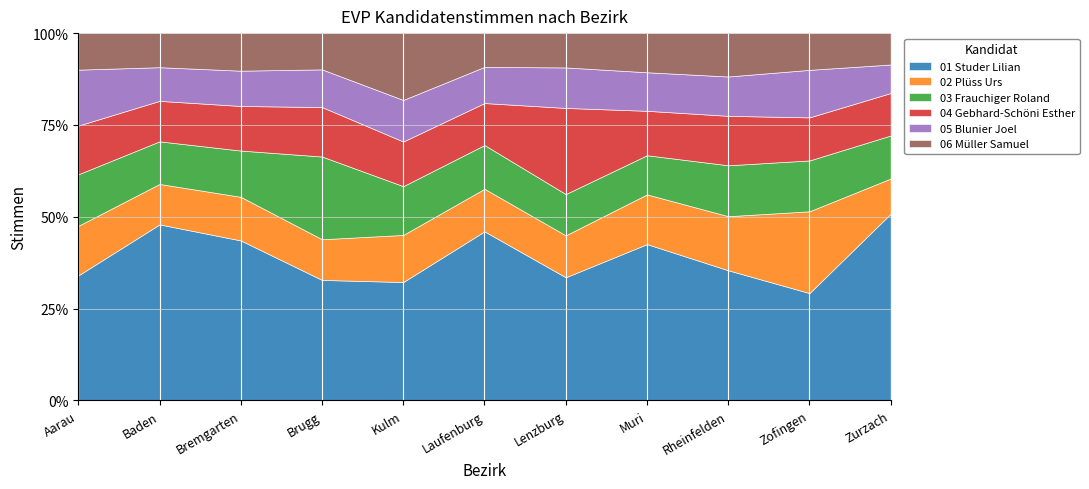

How many interior local peaks does the 06 Müller Samuel series have?

4